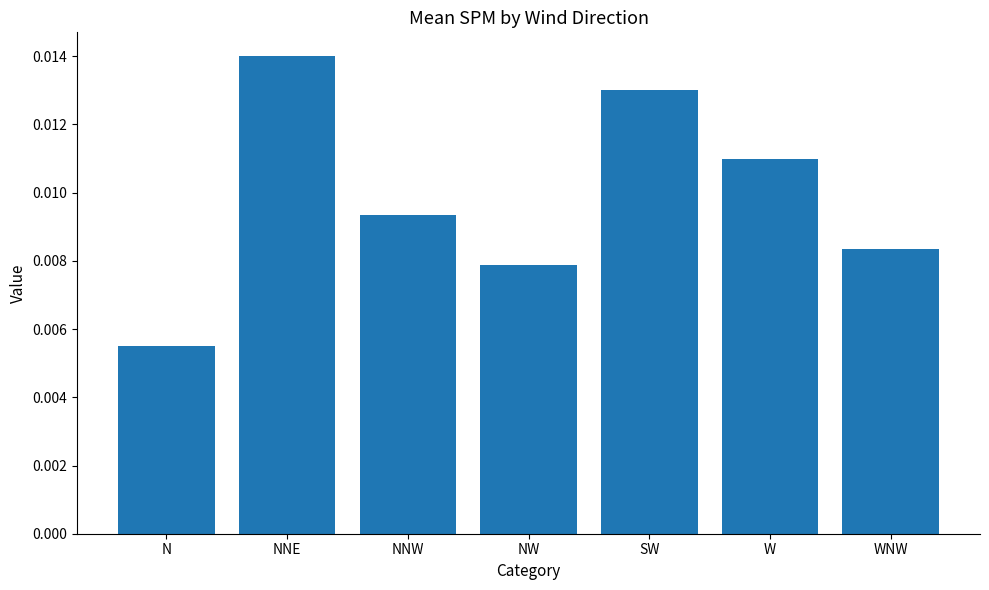

Which label corresponds to the smallest value in the chart?

N